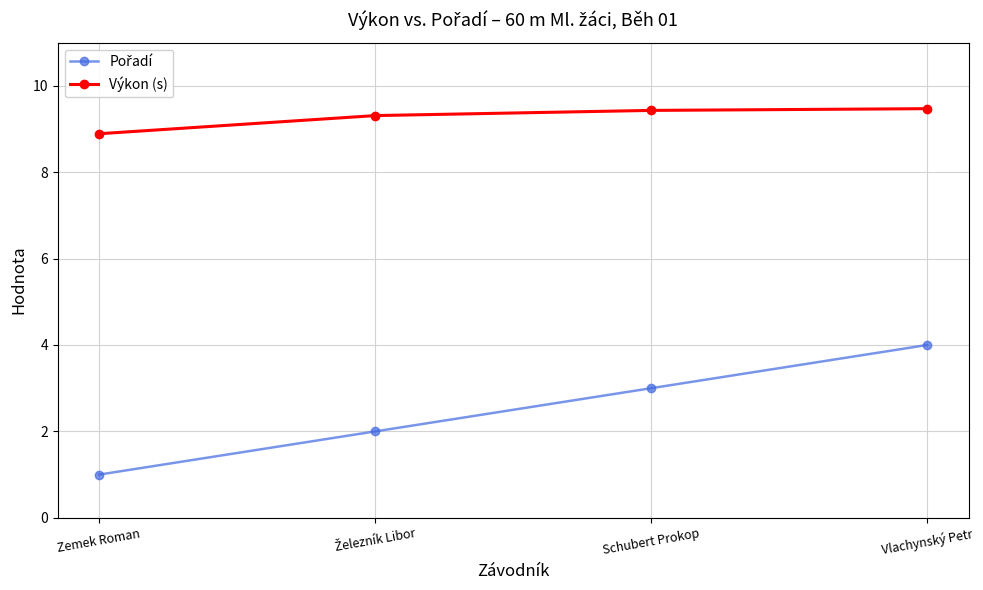

Is this an area chart (filled region under the line)?

No